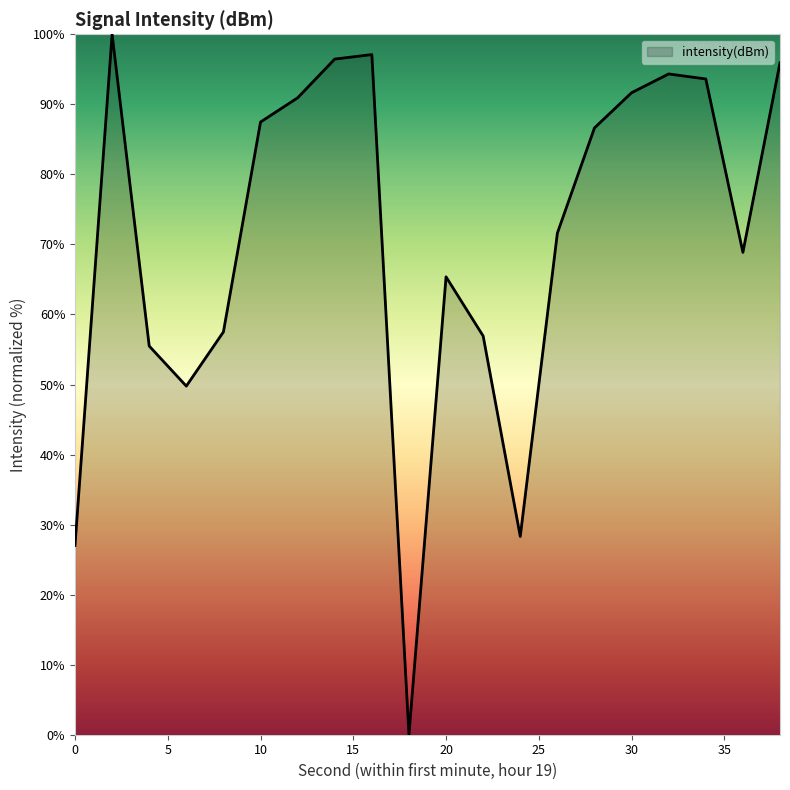

What is the maximum value shown in the chart?

100.0